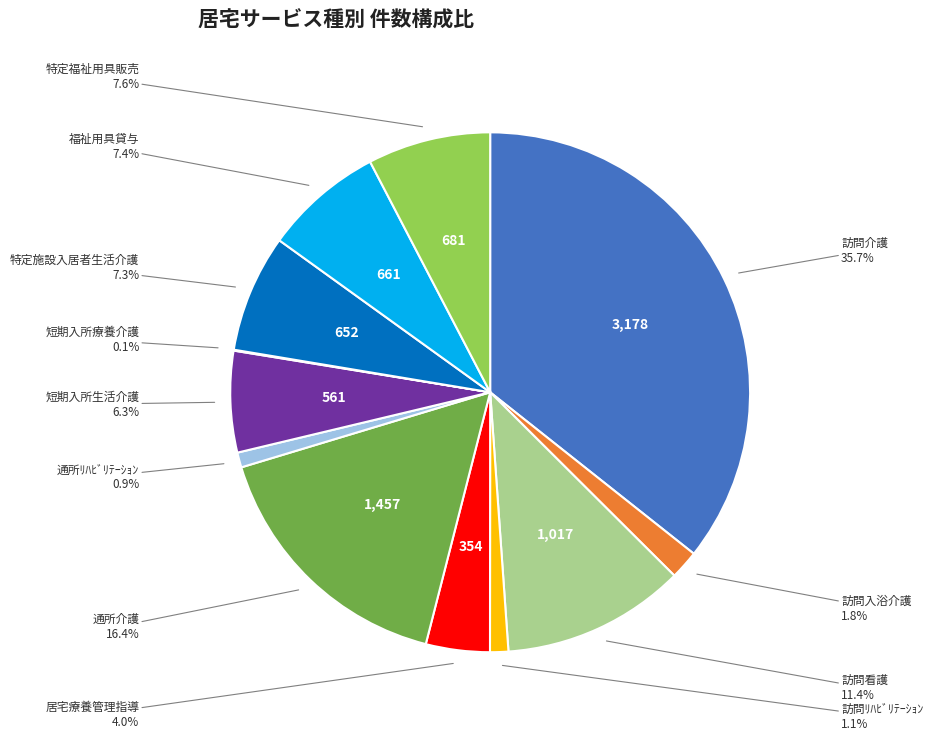

To the nearest percent, what is the difference between the largest and smallest slice percentages?

36%